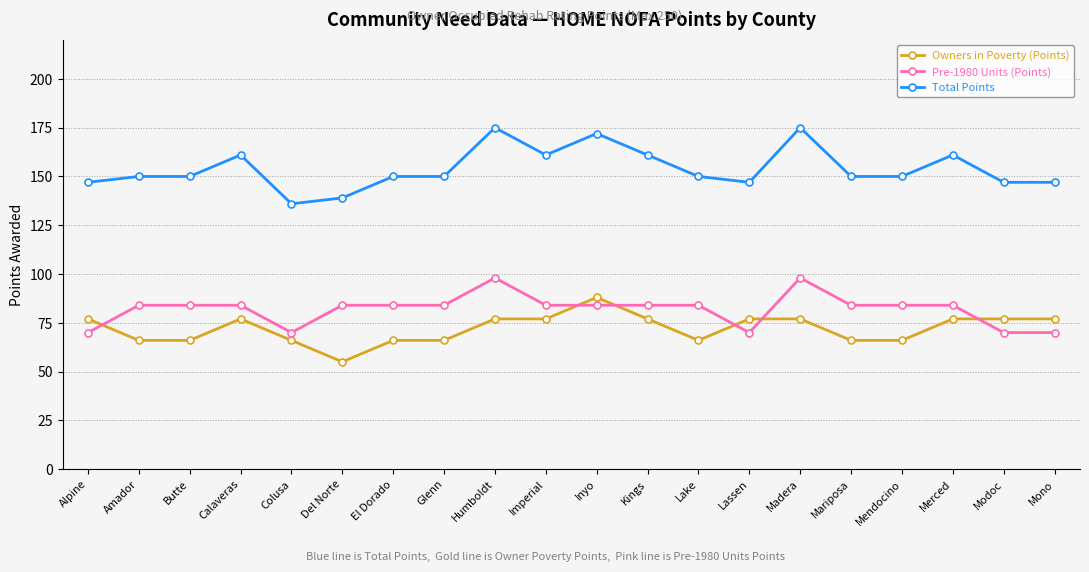

Which series has the largest total across all categories?

Total Points